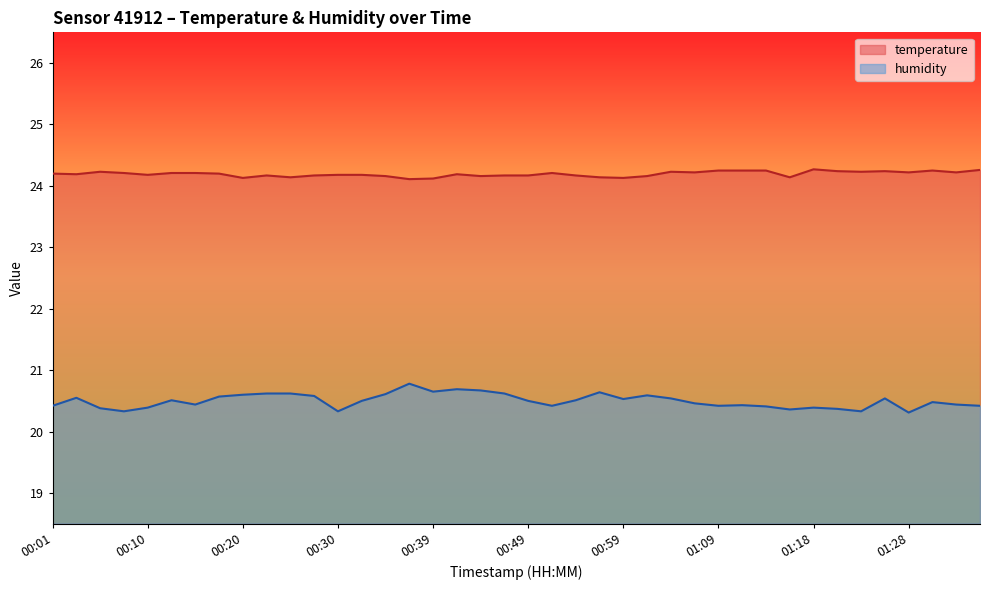

What is the maximum value shown in the chart?

24.3